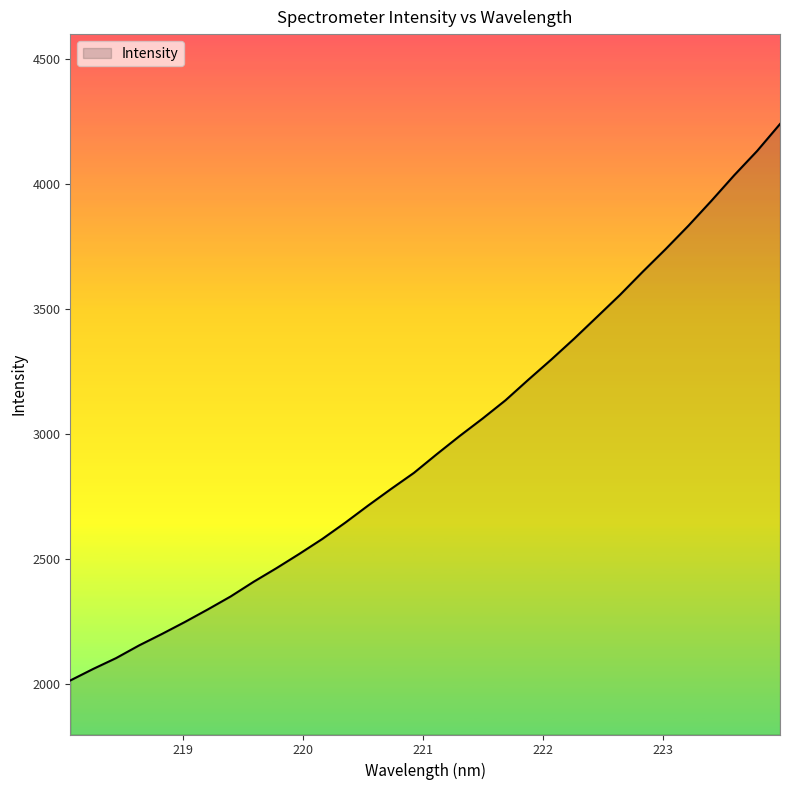

What is the greatest value displayed?

4240.6